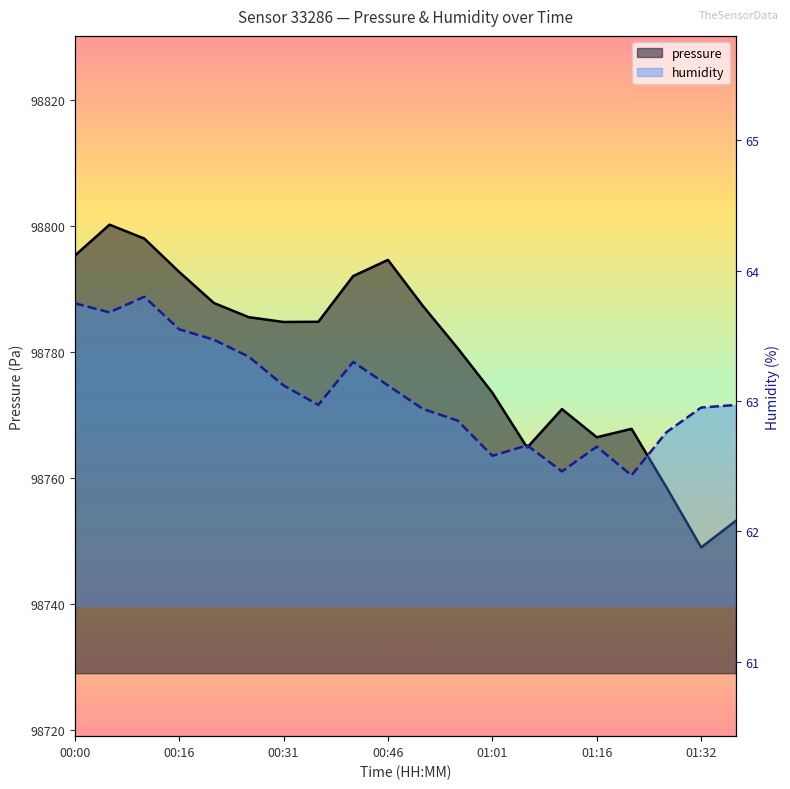

What is the difference between the maximum and minimum values in the humidity series?

1.4